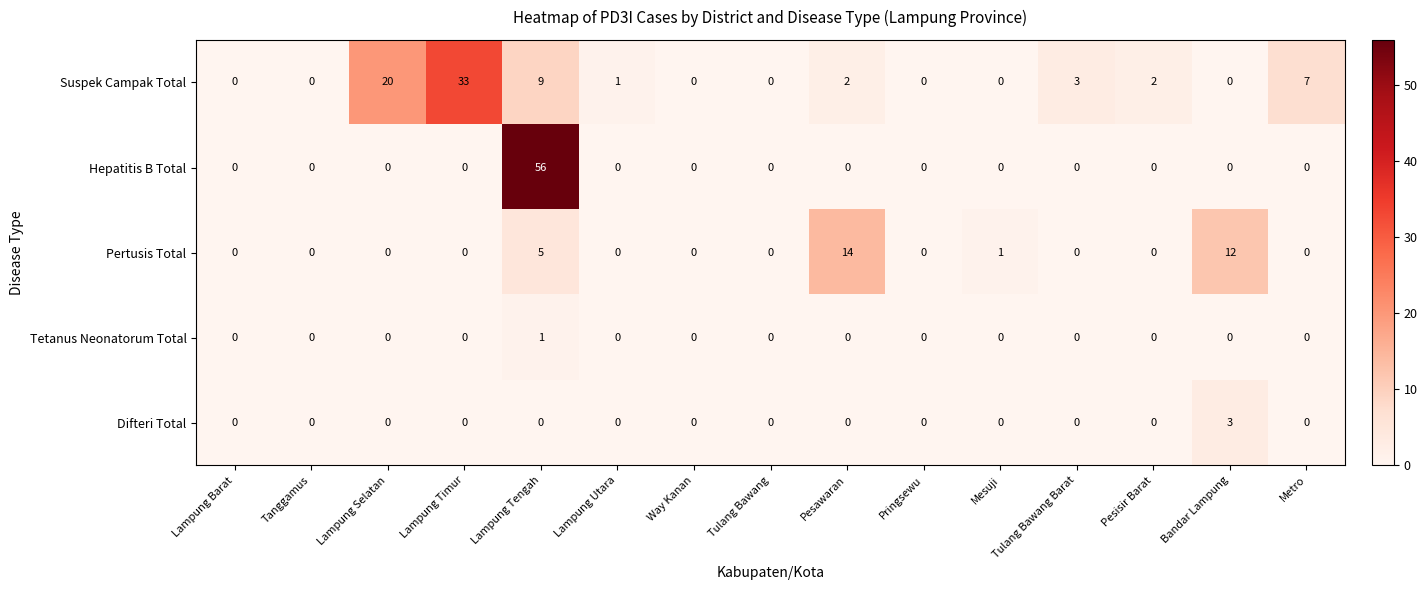

What is the spread (max minus min) of values at Pesawaran?

14